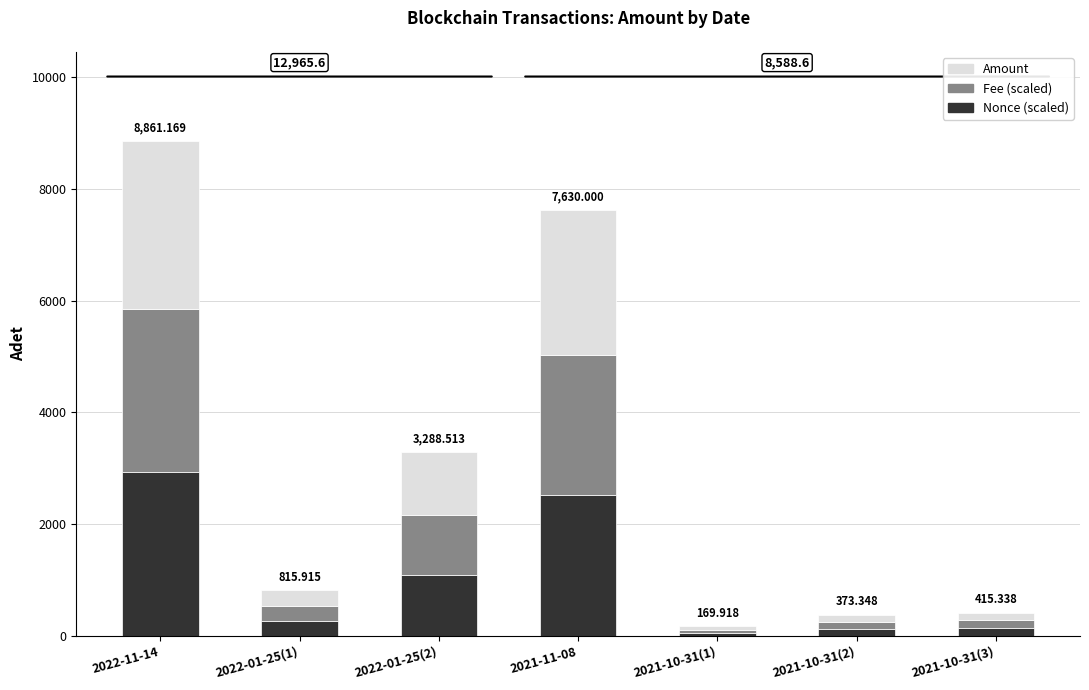

The Nonce (scaled) series shows 2924.2 at 2022-11-14. True or false?

True